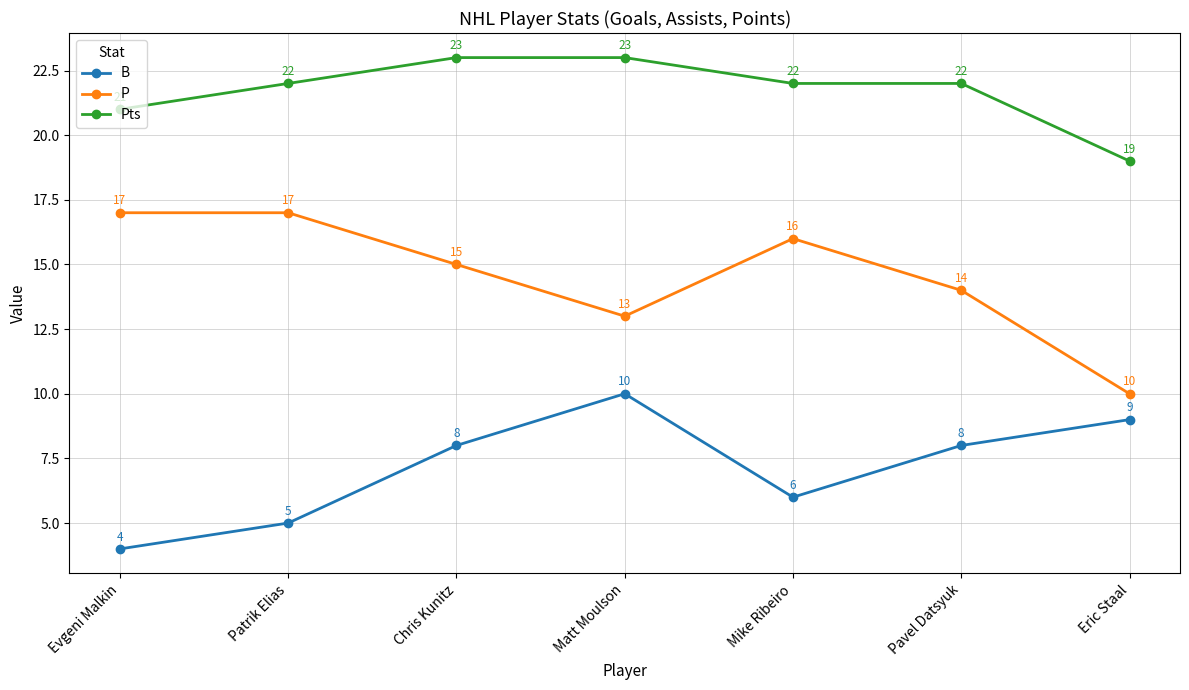

Which series has the widest spread of values?

P